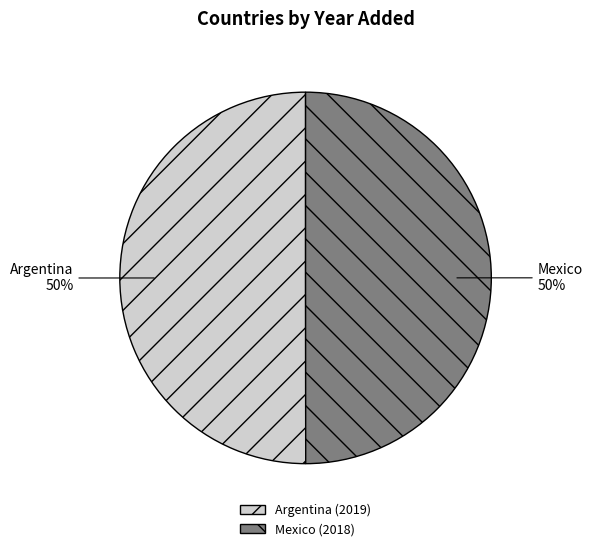

Is the sum of Mexico and Argentina greater than half?

Yes